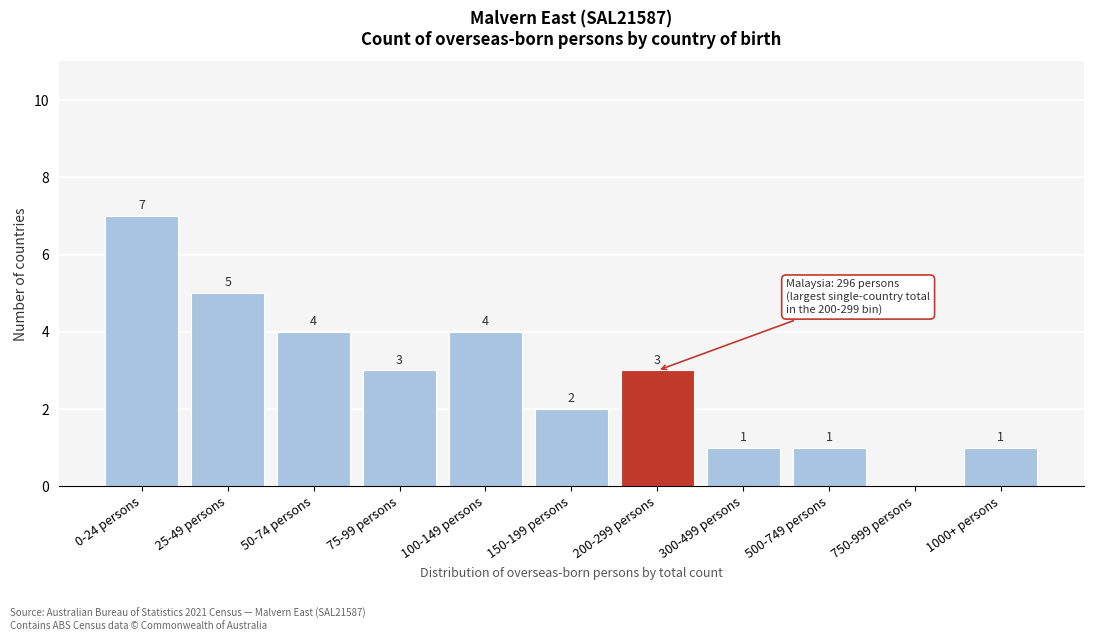

Reading right to left, transcribe all the data shown in this chart.

1000+ persons=1	750-999 persons=0	500-749 persons=1	300-499 persons=1	200-299 persons=3	150-199 persons=2	100-149 persons=4	75-99 persons=3	50-74 persons=4	25-49 persons=5	0-24 persons=7